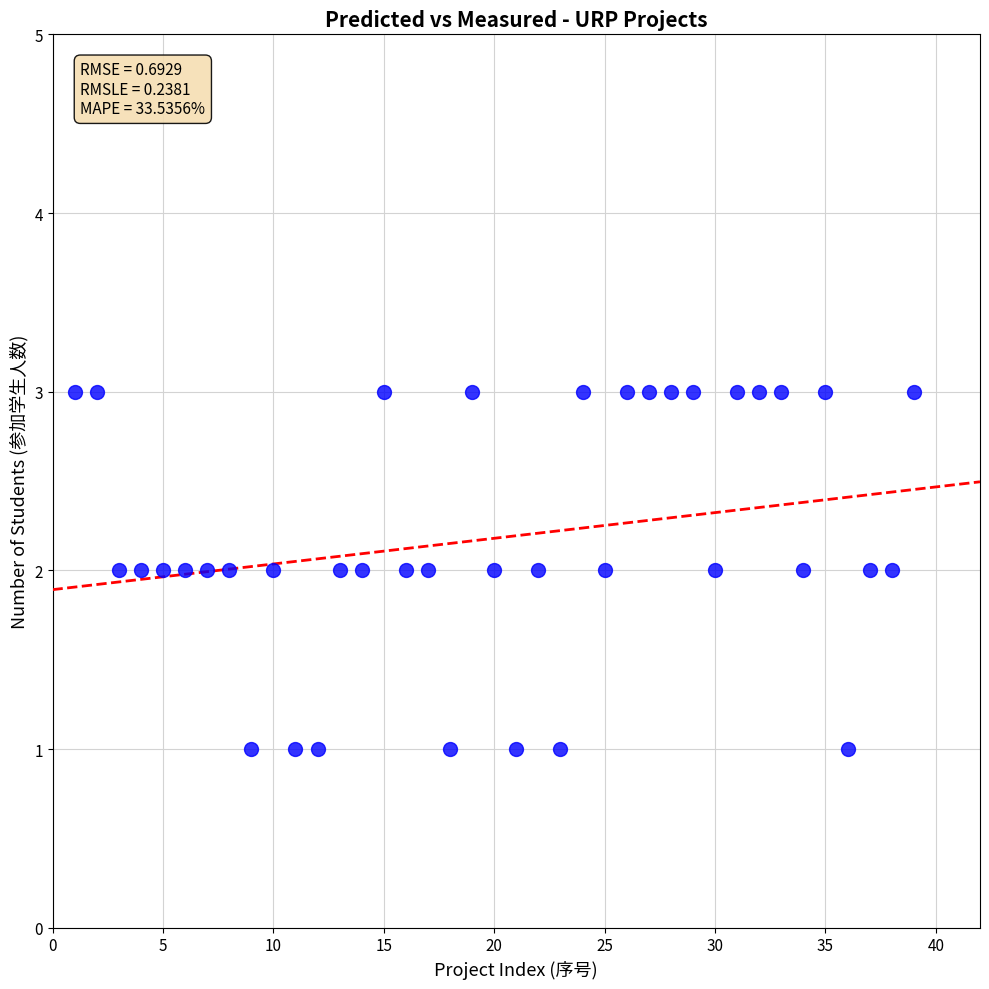

What is the range of X values (max minus min)?

38